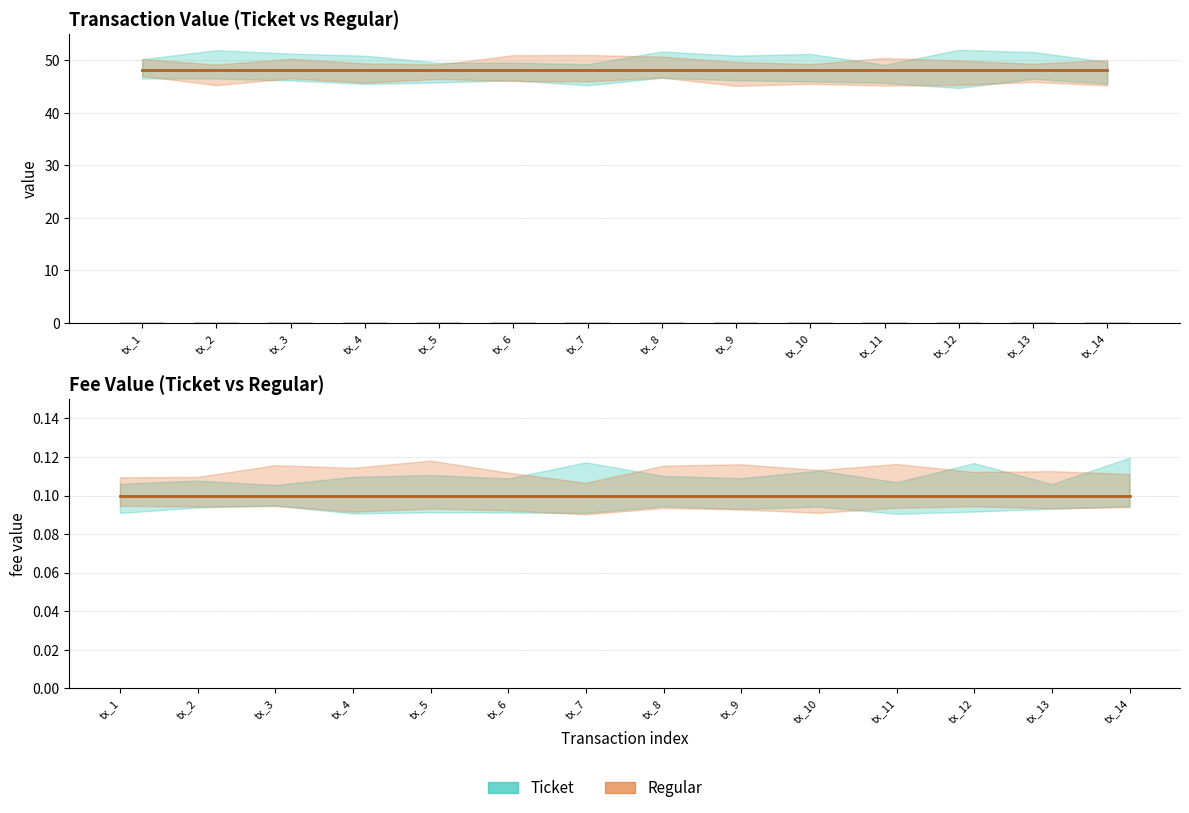

Reading left to right, extract all data points from this chart.

Ticket_value: tx_1=48.1	tx_2=48.1	tx_3=48.1	tx_4=48.1	tx_5=48.1	tx_6=48.1	tx_7=48.1	tx_8=48.1	tx_9=48.1	tx_10=48.1	tx_11=48.1	tx_12=48.1	tx_13=48.1	tx_14=48.1
Ticket_fee: tx_1=0.1	tx_2=0.1	tx_3=0.1	tx_4=0.1	tx_5=0.1	tx_6=0.1	tx_7=0.1	tx_8=0.1	tx_9=0.1	tx_10=0.1	tx_11=0.1	tx_12=0.1	tx_13=0.1	tx_14=0.1
Regular_value: tx_1=48.1	tx_2=48.1	tx_3=48.1	tx_4=48.1	tx_5=48.1	tx_6=48.1	tx_7=48.1	tx_8=48.1	tx_9=48.1	tx_10=48.1	tx_11=48.1	tx_12=48.1	tx_13=48.1	tx_14=48.1
Regular_fee: tx_1=0.1	tx_2=0.1	tx_3=0.1	tx_4=0.1	tx_5=0.1	tx_6=0.1	tx_7=0.1	tx_8=0.1	tx_9=0.1	tx_10=0.1	tx_11=0.1	tx_12=0.1	tx_13=0.1	tx_14=0.1